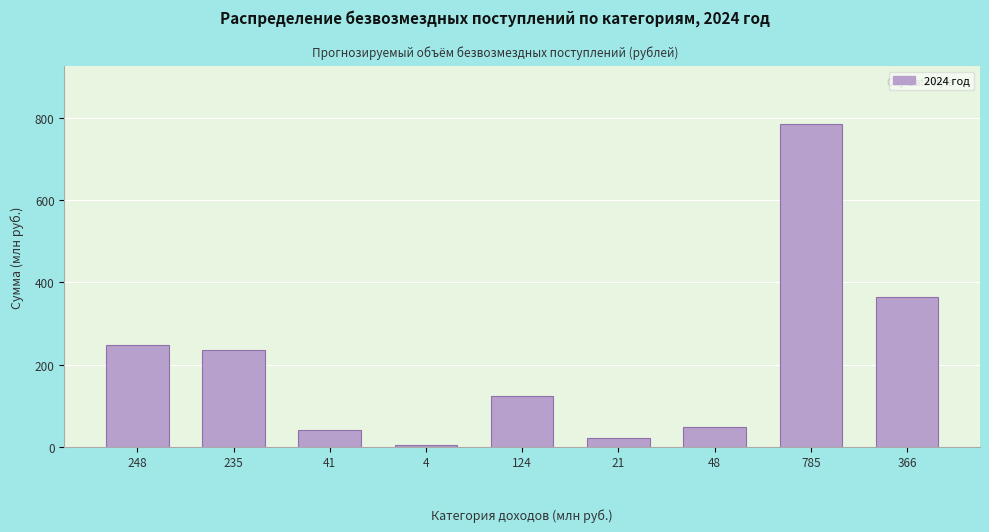

Reading right to left, list all the values displayed in this chart.

366=365.5	785=785.5	48=48.3	21=20.9	124=124.0	4=3.9	41=40.7	235=234.8	248=248.3